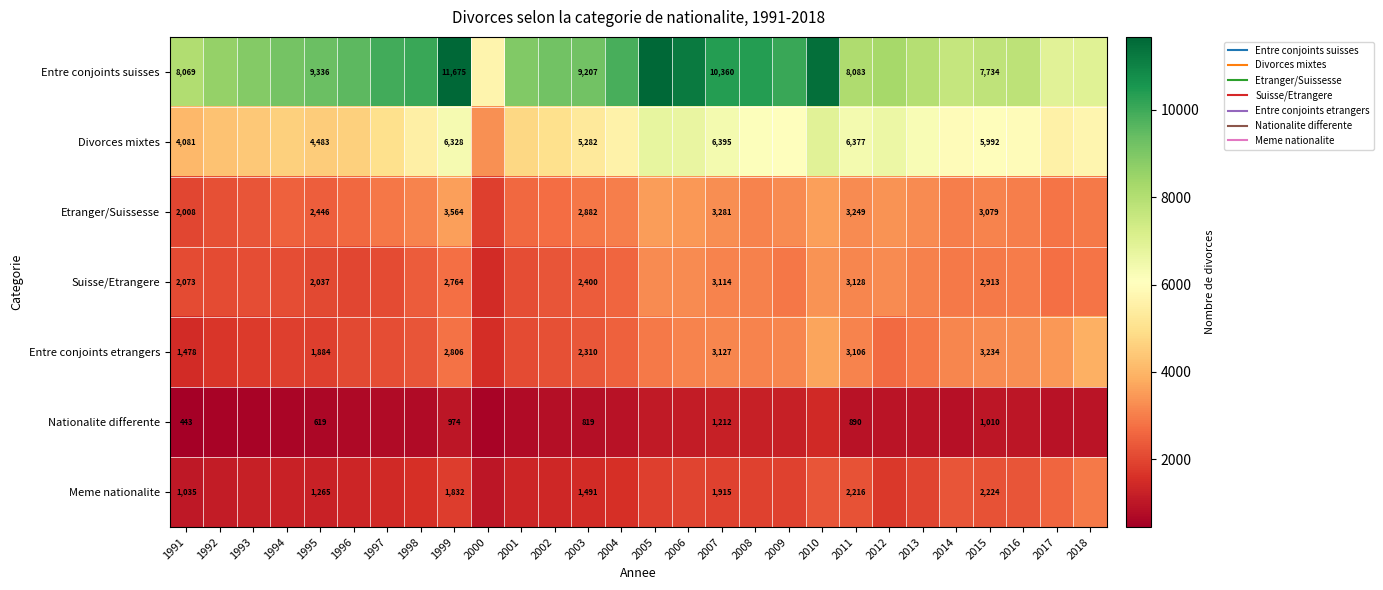

Which series has the largest total across all categories?

Entre conjoints suisses